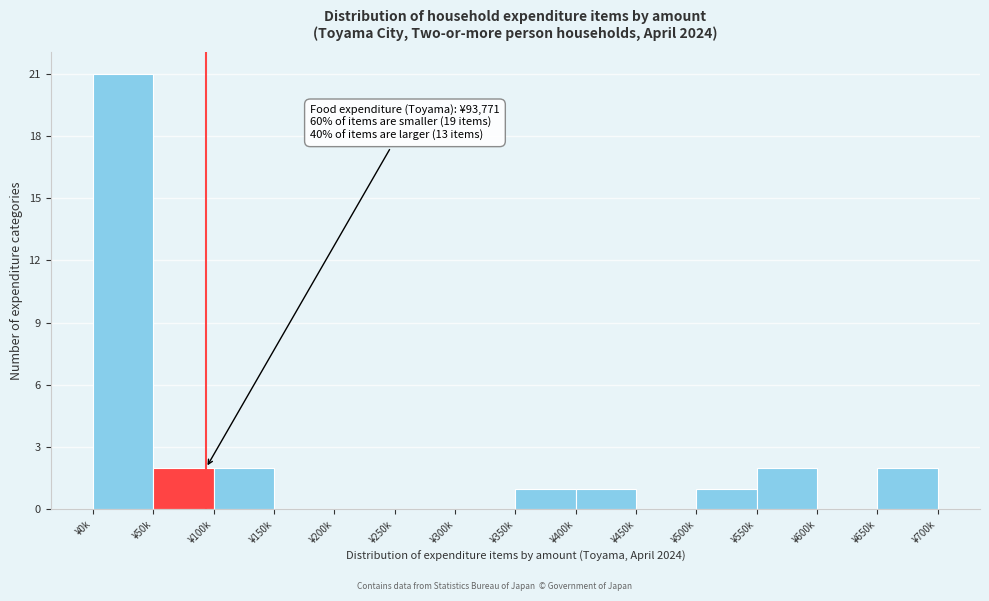

Reading left to right, extract all data points from this chart.

¥0k=21	¥50k=2	¥100k=2	¥150k=0	¥200k=0	¥250k=0	¥300k=0	¥350k=1	¥400k=1	¥450k=0	¥500k=1	¥550k=2	¥600k=0	¥650k=2